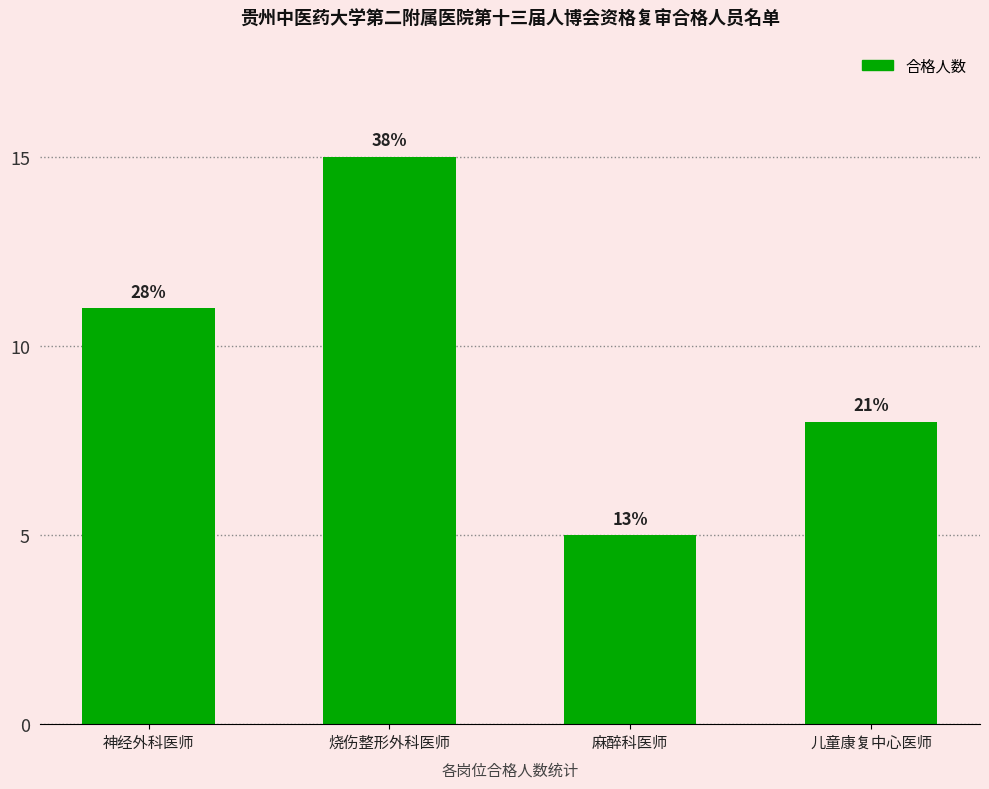

What is the smallest value displayed?

5